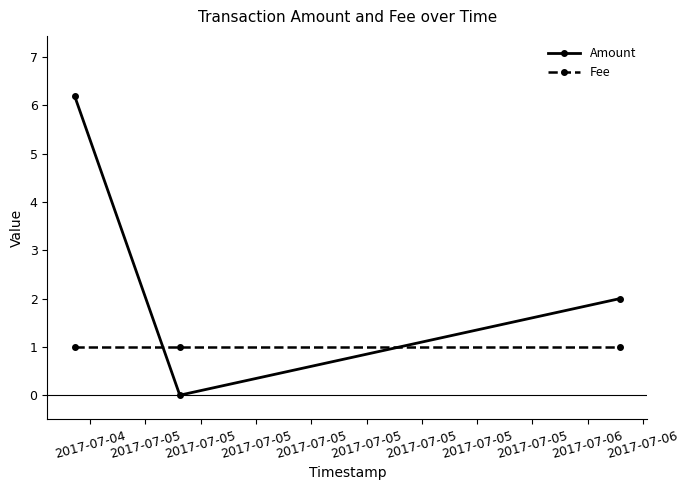

Which series has the widest spread of values?

Amount